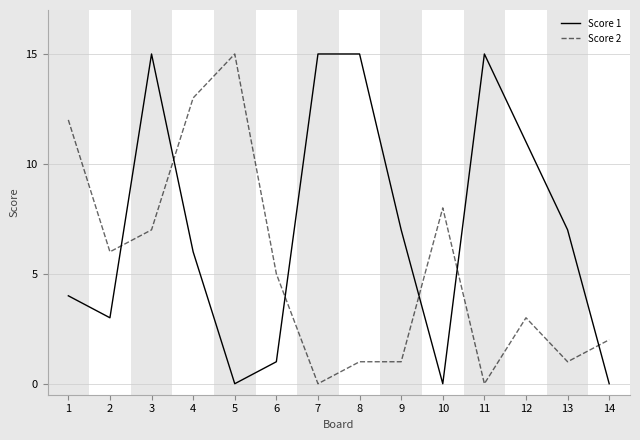

At which category is the sum across all series the highest?

3